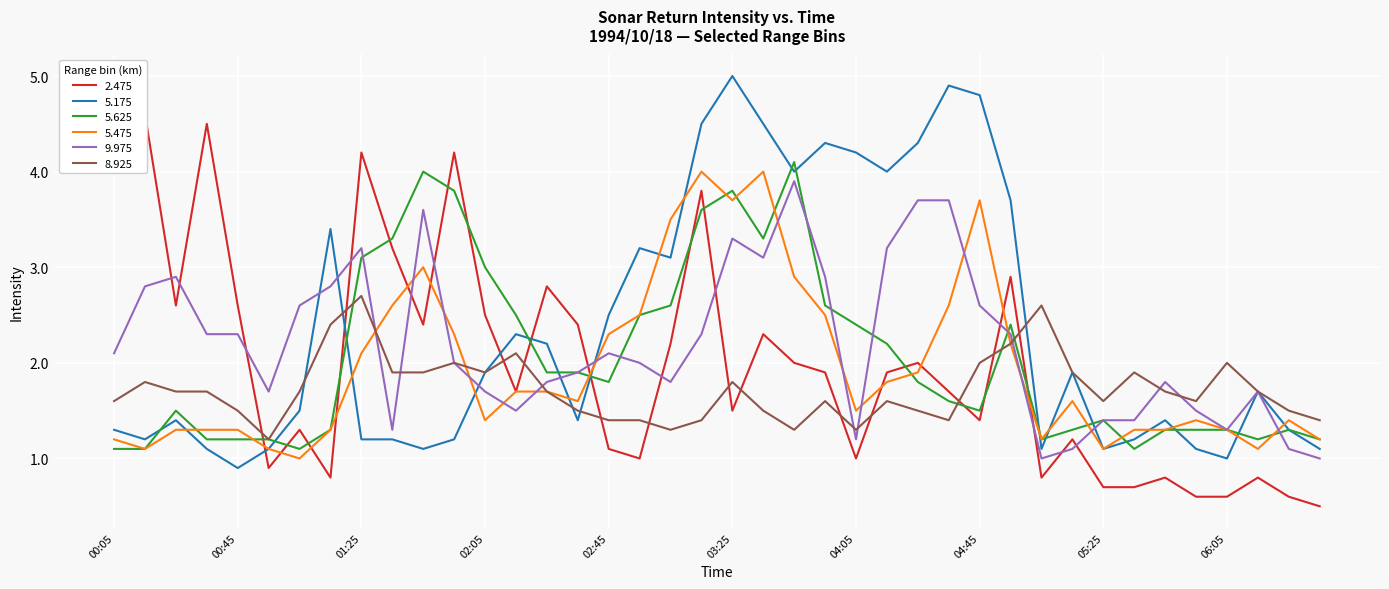

At which category is the sum across all series the highest?

1994/10/18 03:15